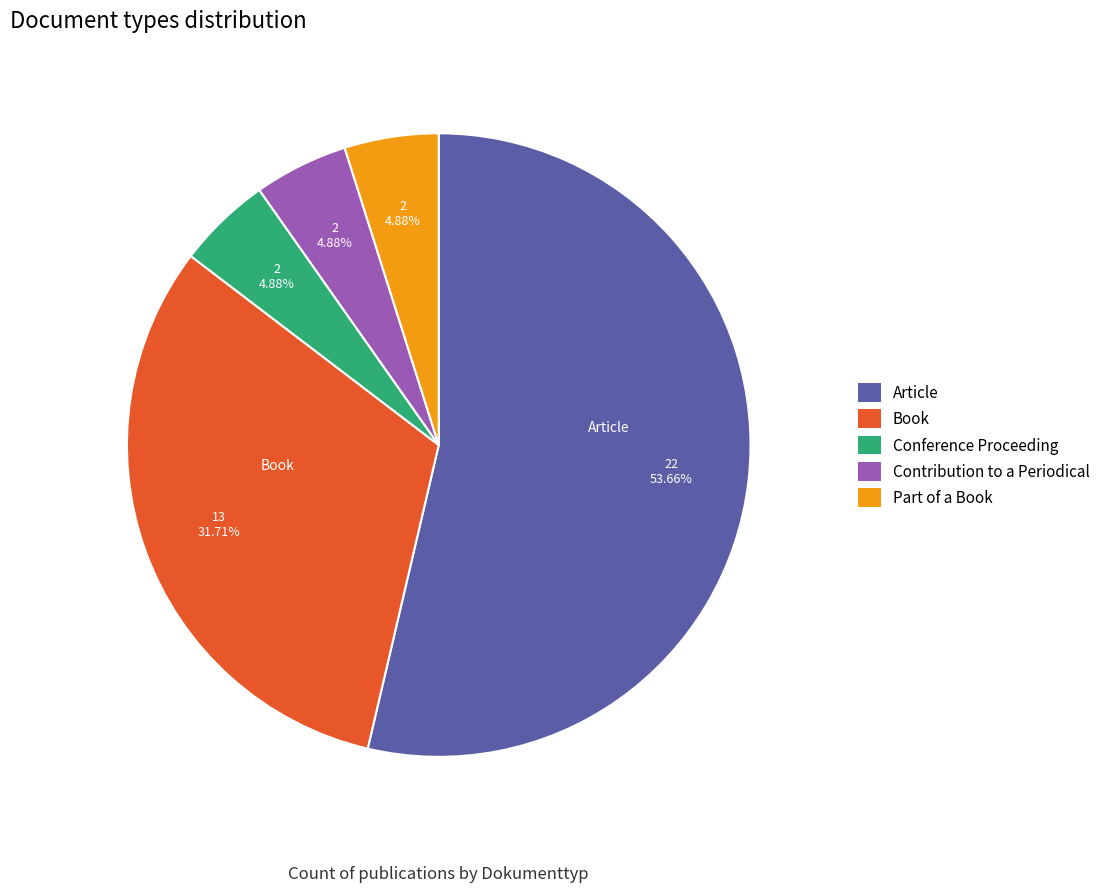

Approximately how many times larger is the value at Part of a Book compared to Contribution to a Periodical?

1.0